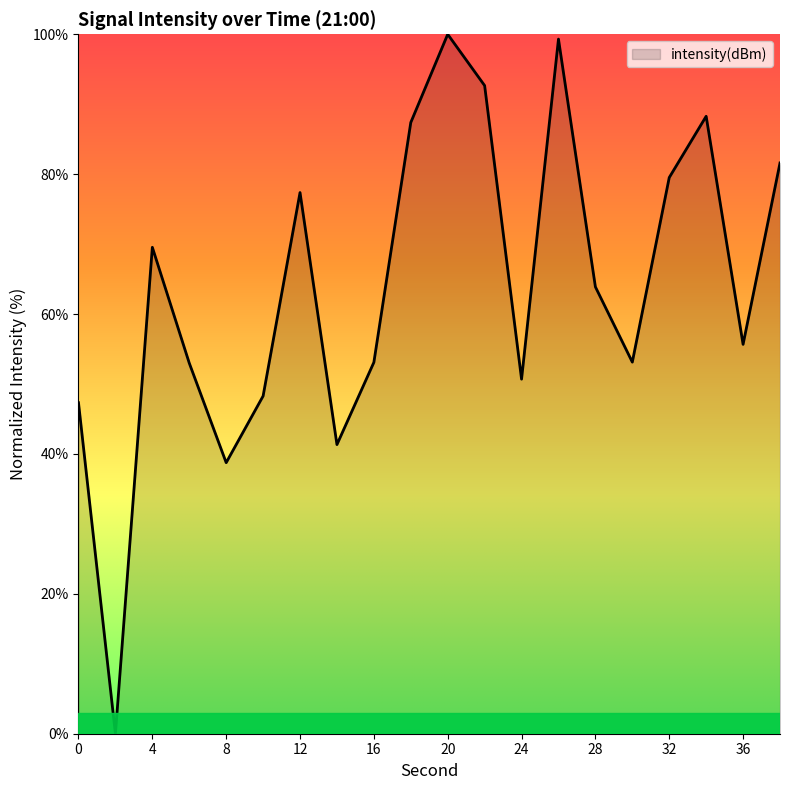

What is the difference between the maximum and minimum values?

100.0